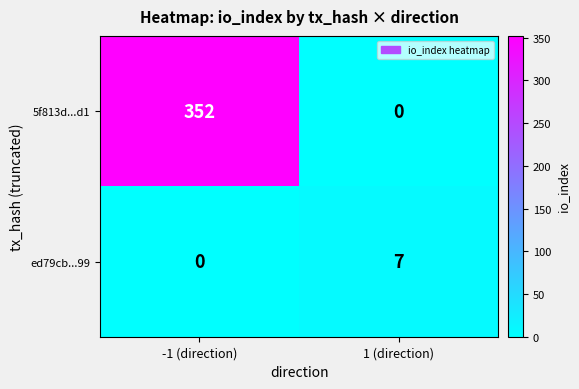

What is the difference between the maximum and minimum values in the ed79cb...99 series?

7